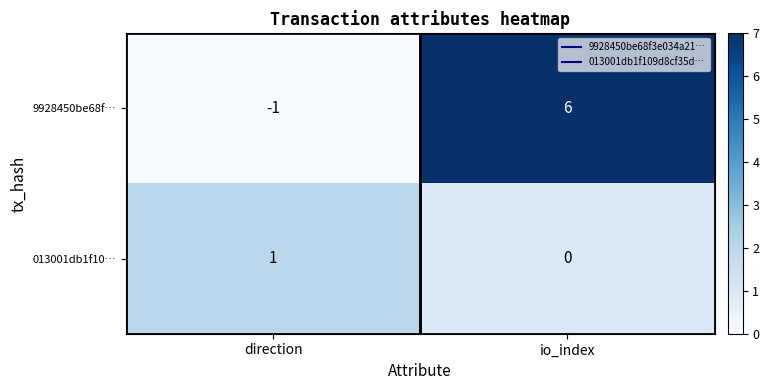

True or false: 9928450be68f… has a value of 6 at io_index.

True